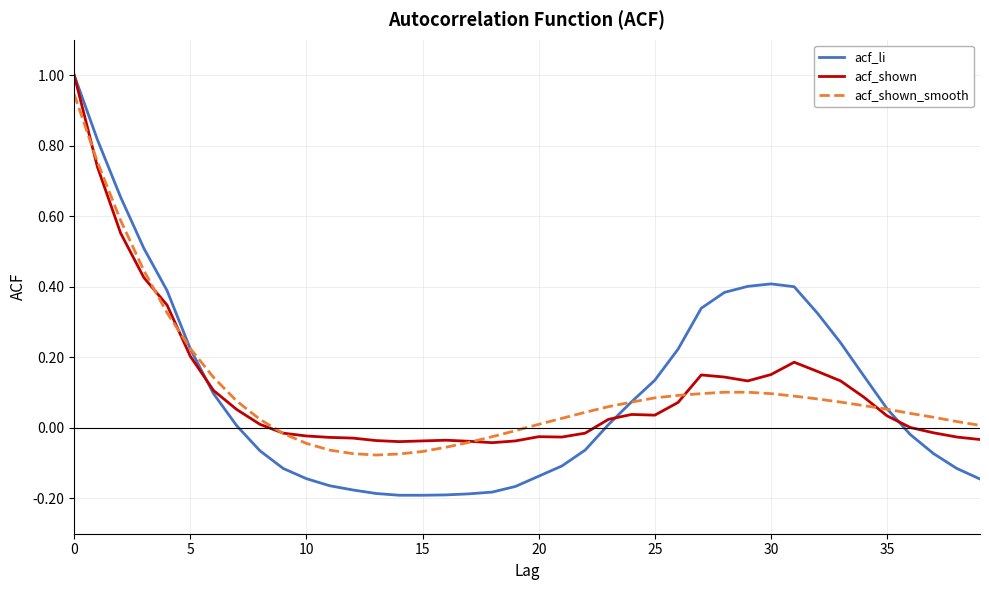

Where is the first local maximum for acf_shown?

16